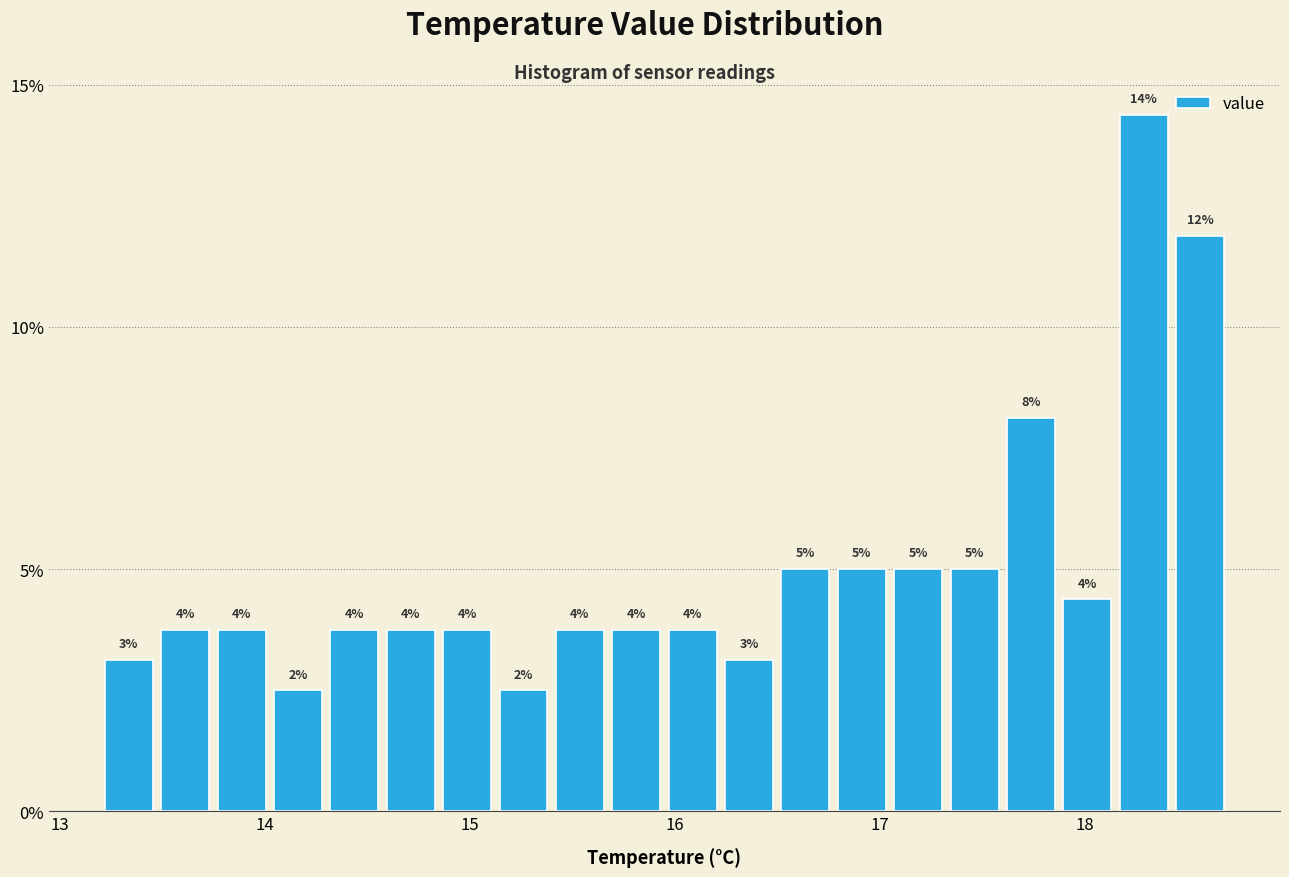

Around what value on the x-axis is the tallest bar? Give the approximate position of its centre, as read against the axis.

18.3